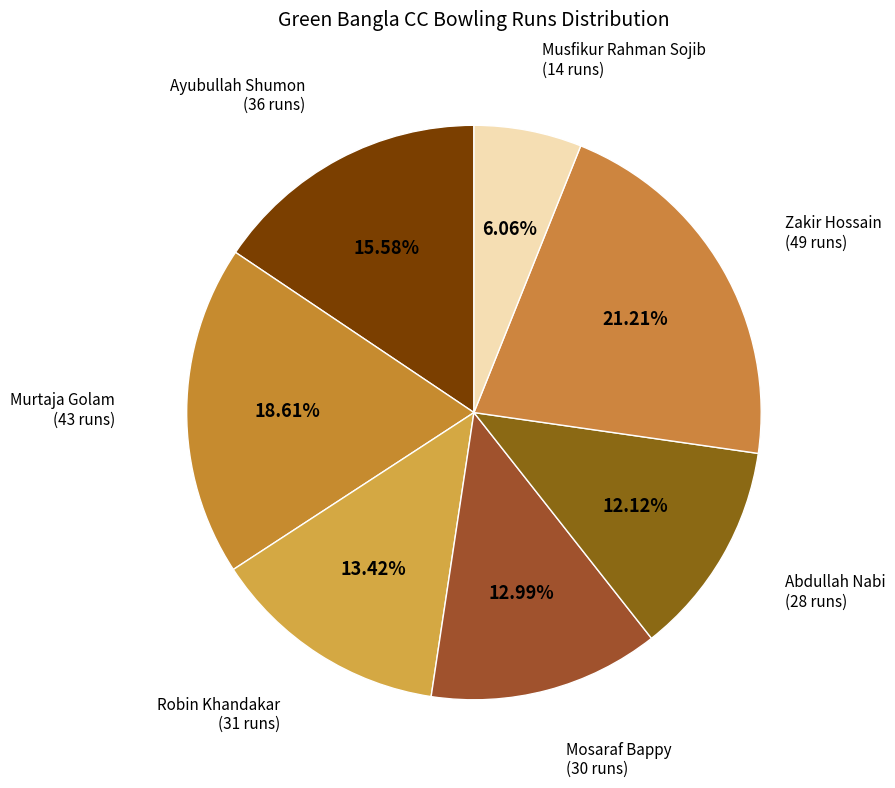

Does Abdullah Nabi represent more than half of the total?

No